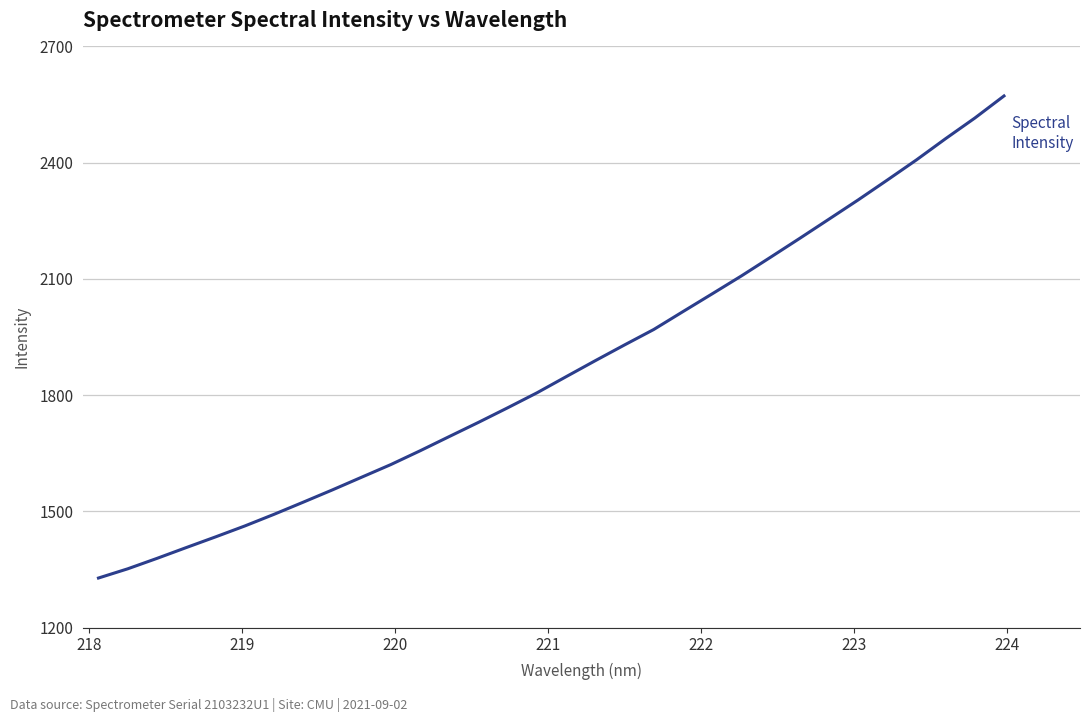

What is the difference between the maximum and minimum values?

1244.0